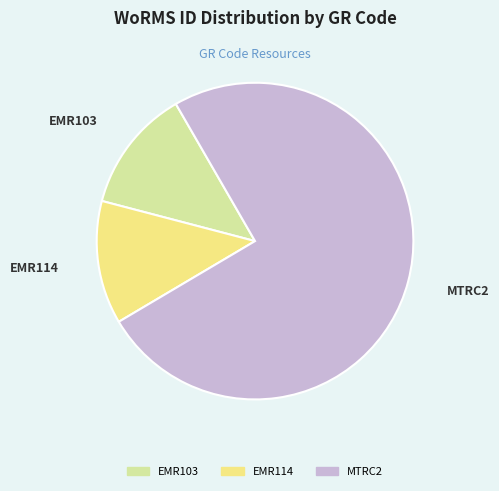

Is there any slice that represents more than half of the pie?

Yes